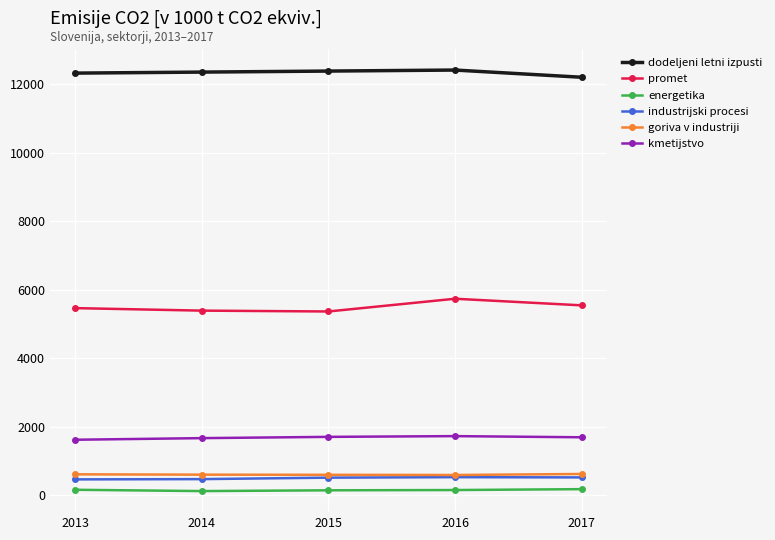

What is the value of the industrijski procesi point at the 4th from the left?

523.4